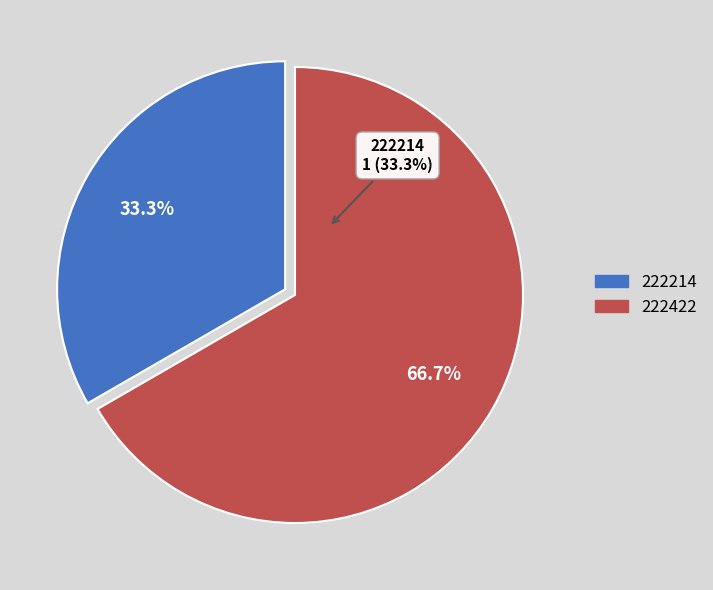

What is the smallest slice in the pie chart?

222214